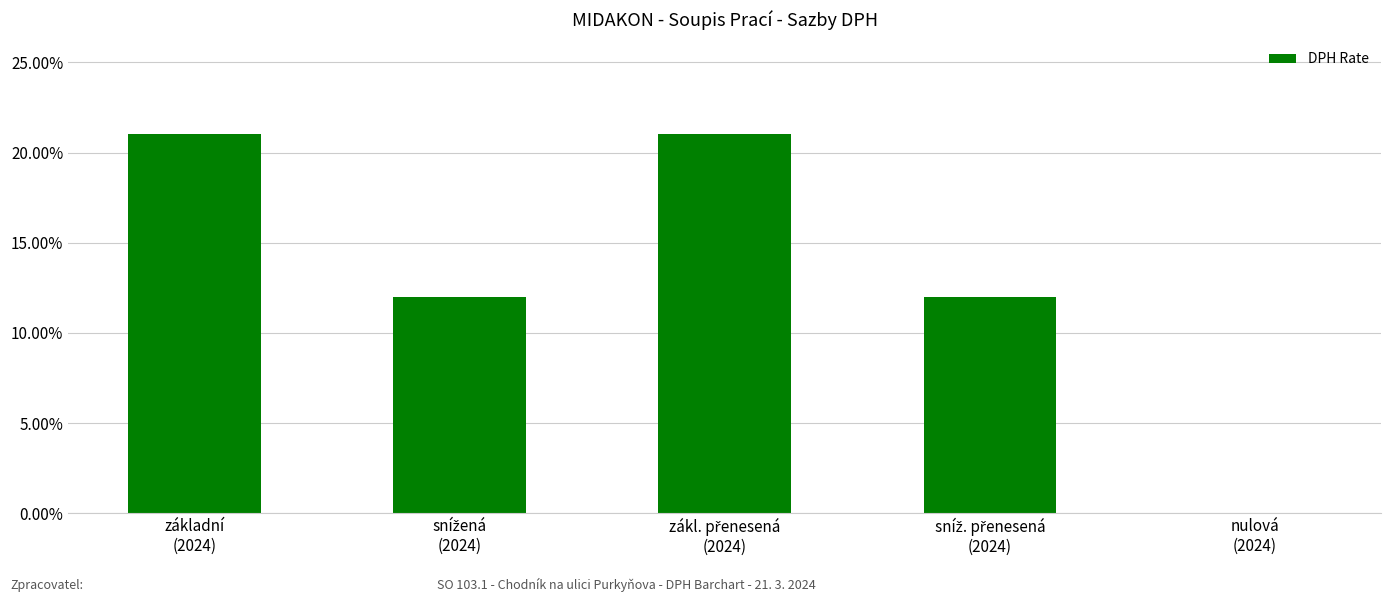

Are the bars horizontal?

No